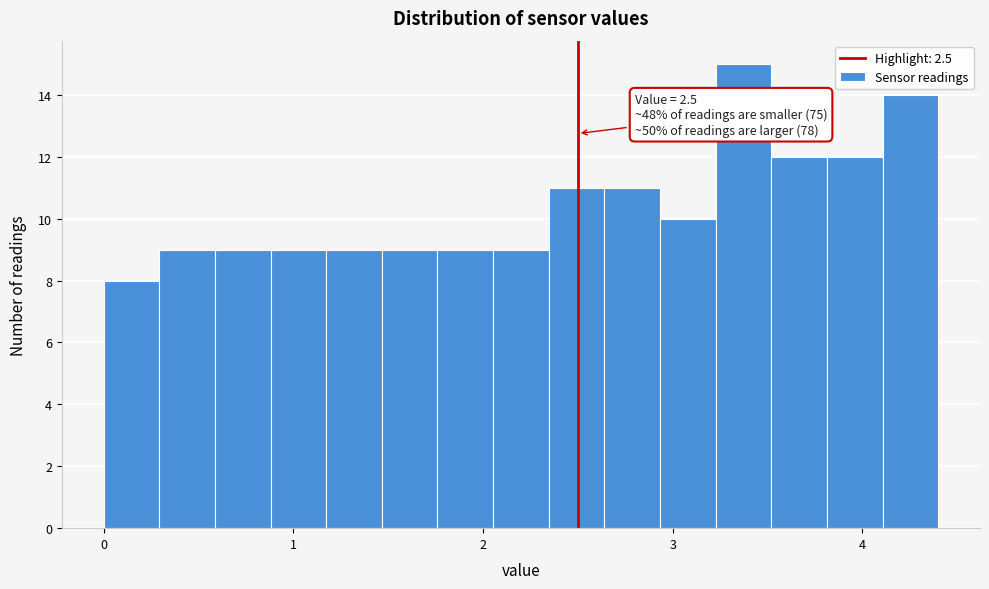

Around what value on the x-axis is the tallest bar? Give the approximate position of its centre, as read against the axis.

3.4